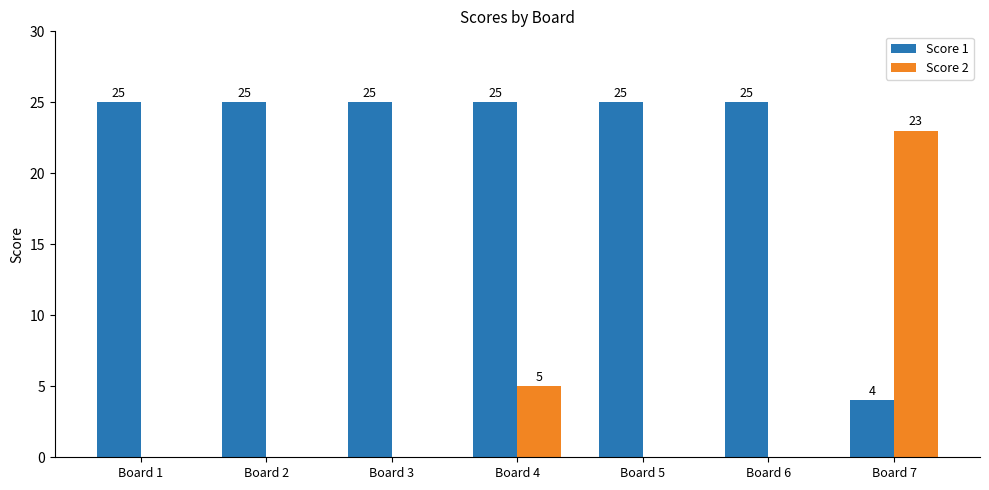

What is the spread (max minus min) of values at Board 2?

25